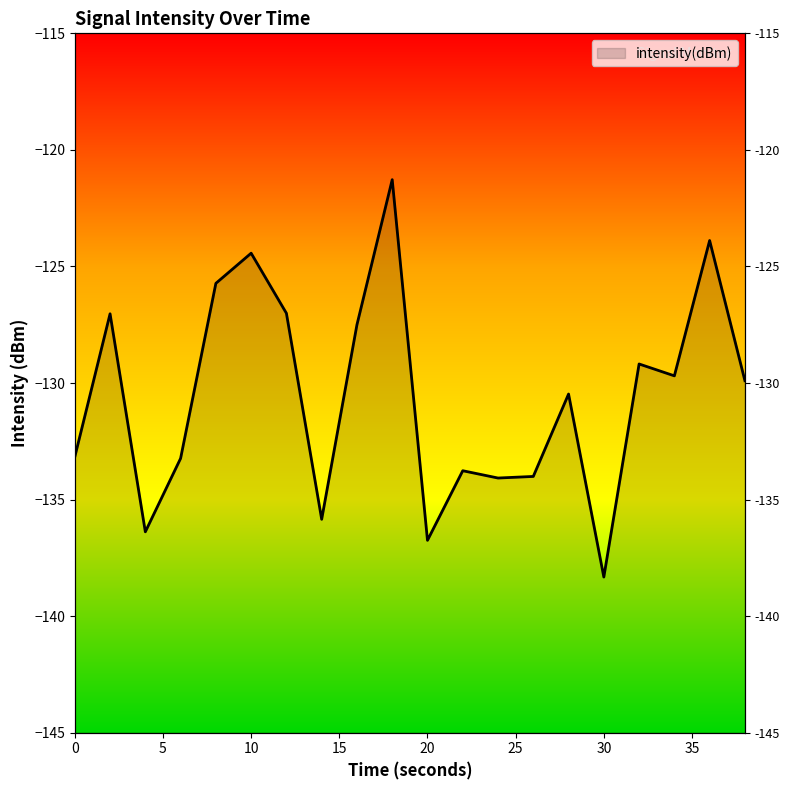

What is the change in value from 18 to 32?

-7.9